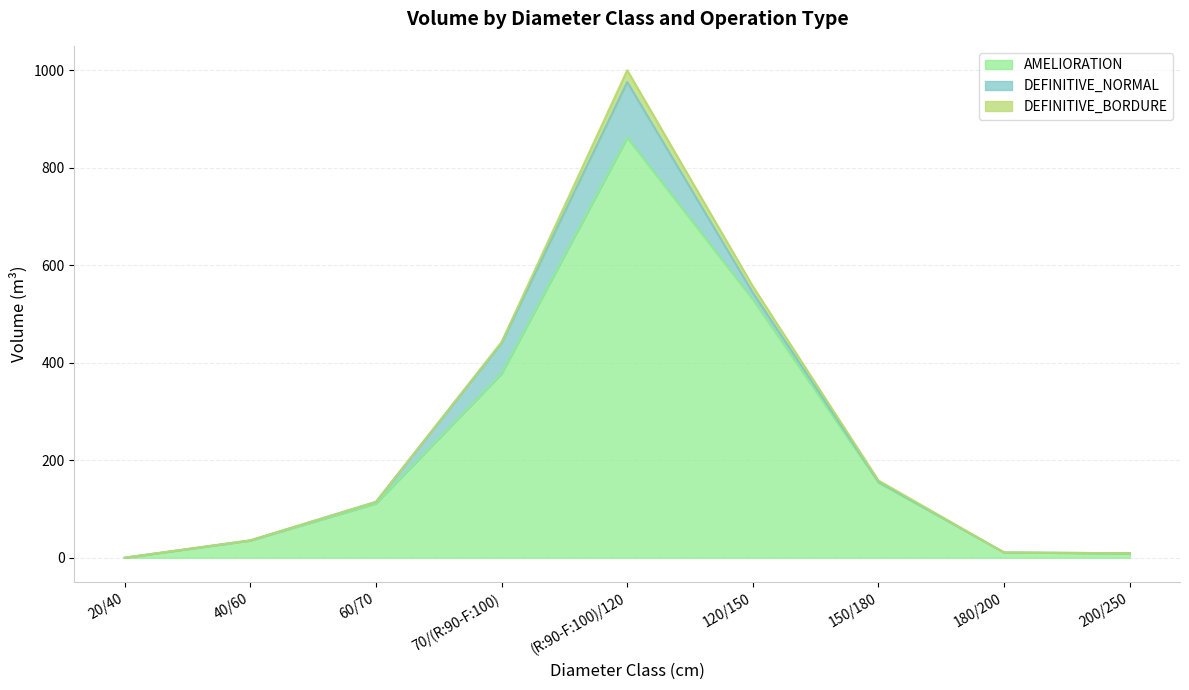

The value of DEFINITIVE_NORMAL at 150/180 is 1.5. True or false?

False